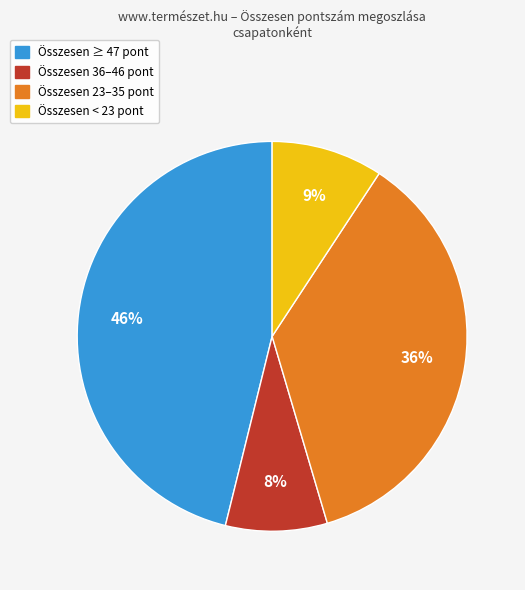

To the nearest percent, what is the average slice percentage?

25%